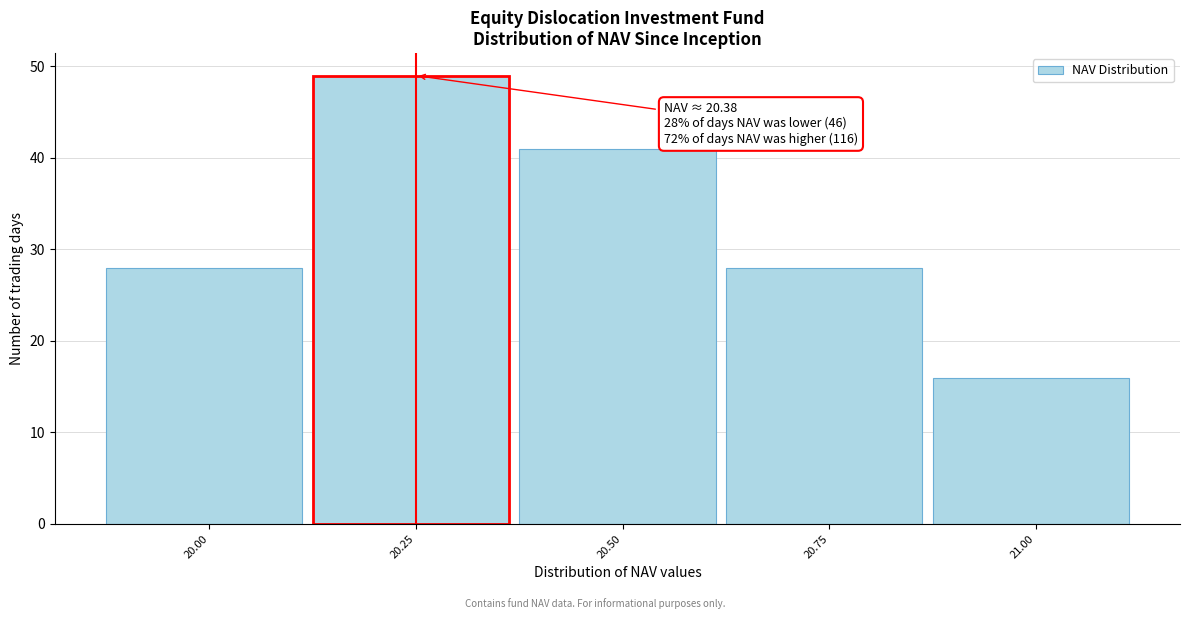

Reading right to left, extract all data points from this chart.

21.00=16	20.75=28	20.50=41	20.25=49	20.00=28